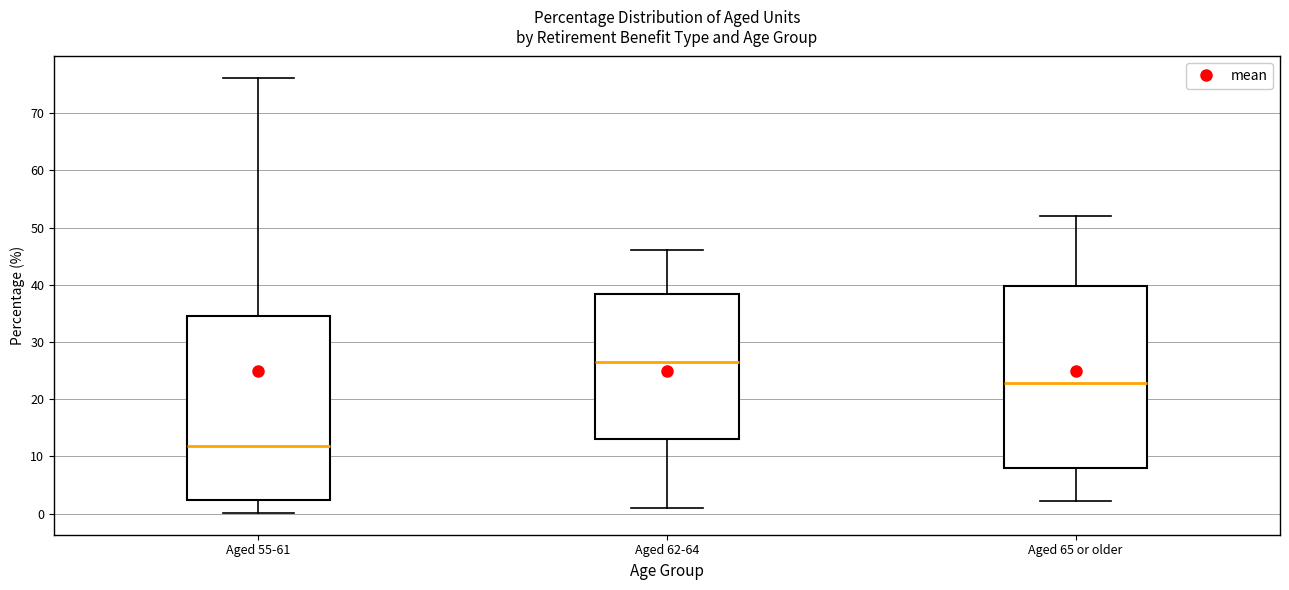

Which box's median line is the lowest?

Aged 55-61